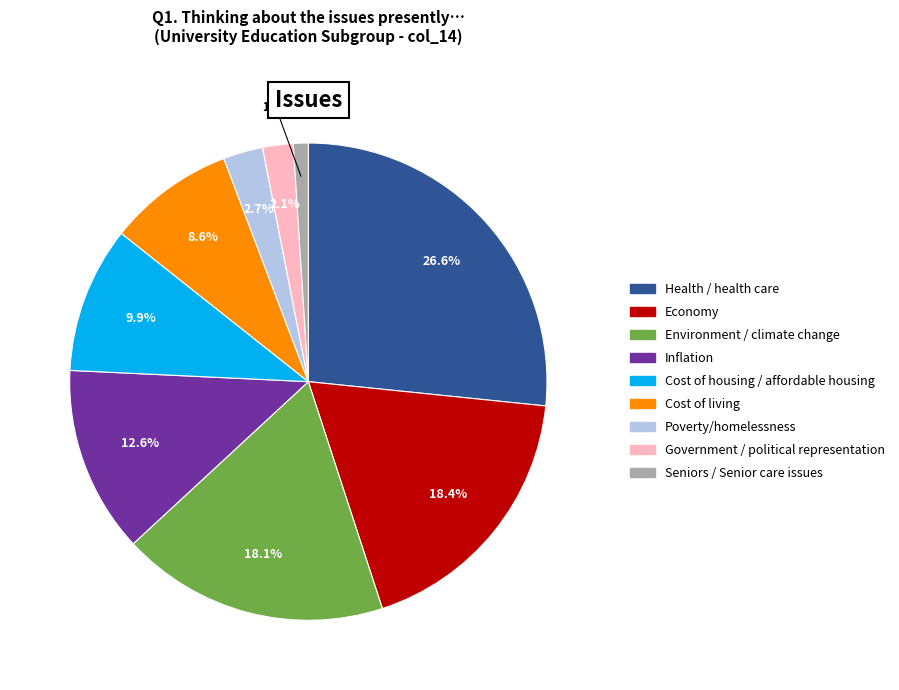

How many slices are in this pie chart?

9